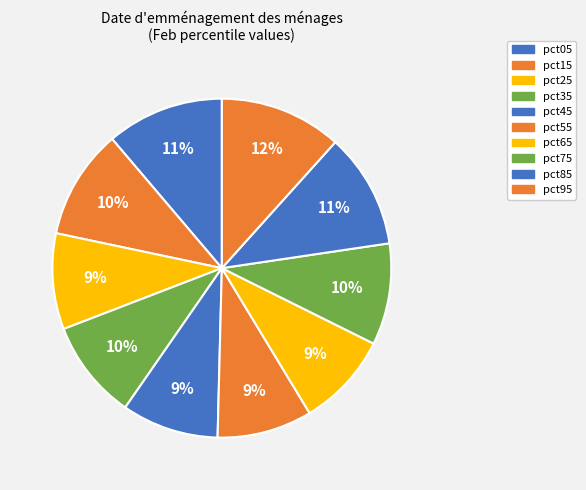

Count the number of slices in the pie.

10